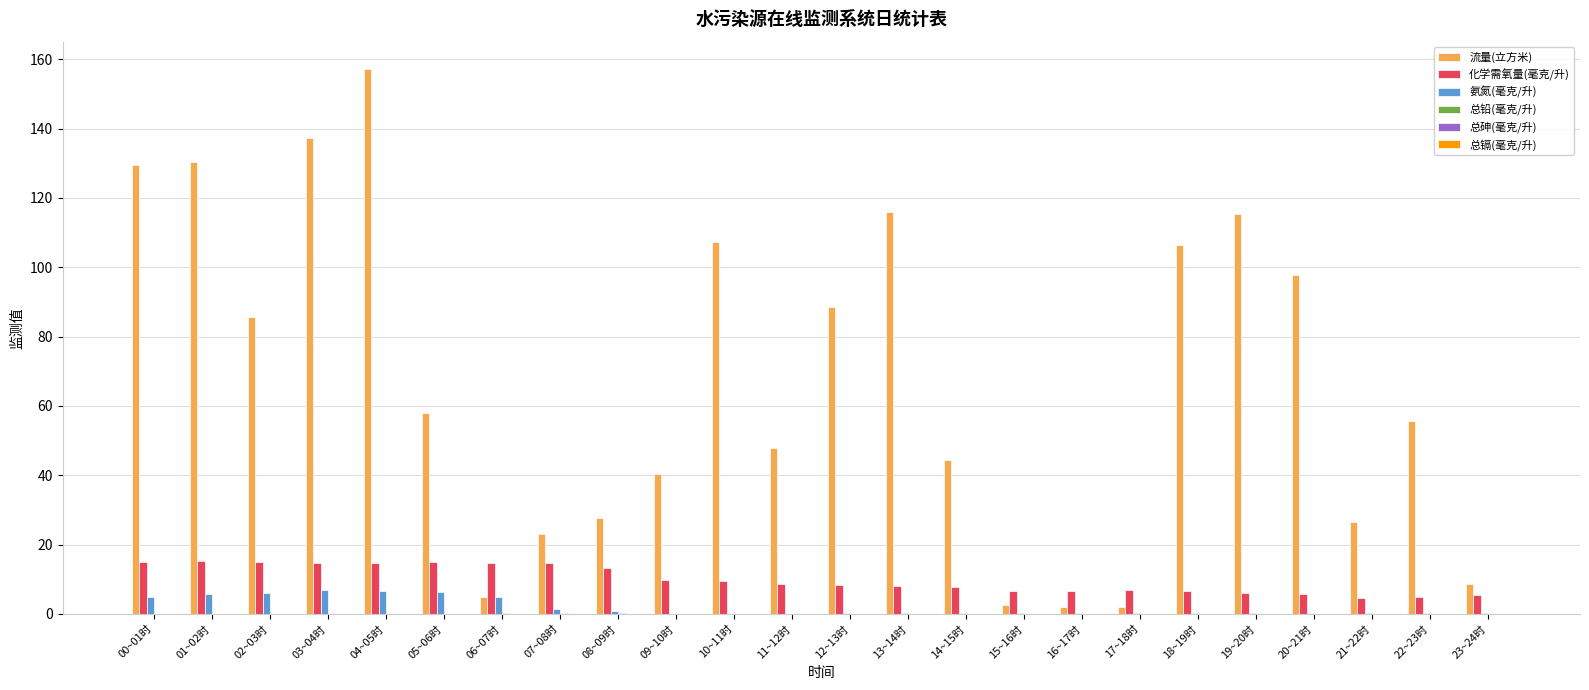

Which series has the widest spread of values?

流量(立方米)